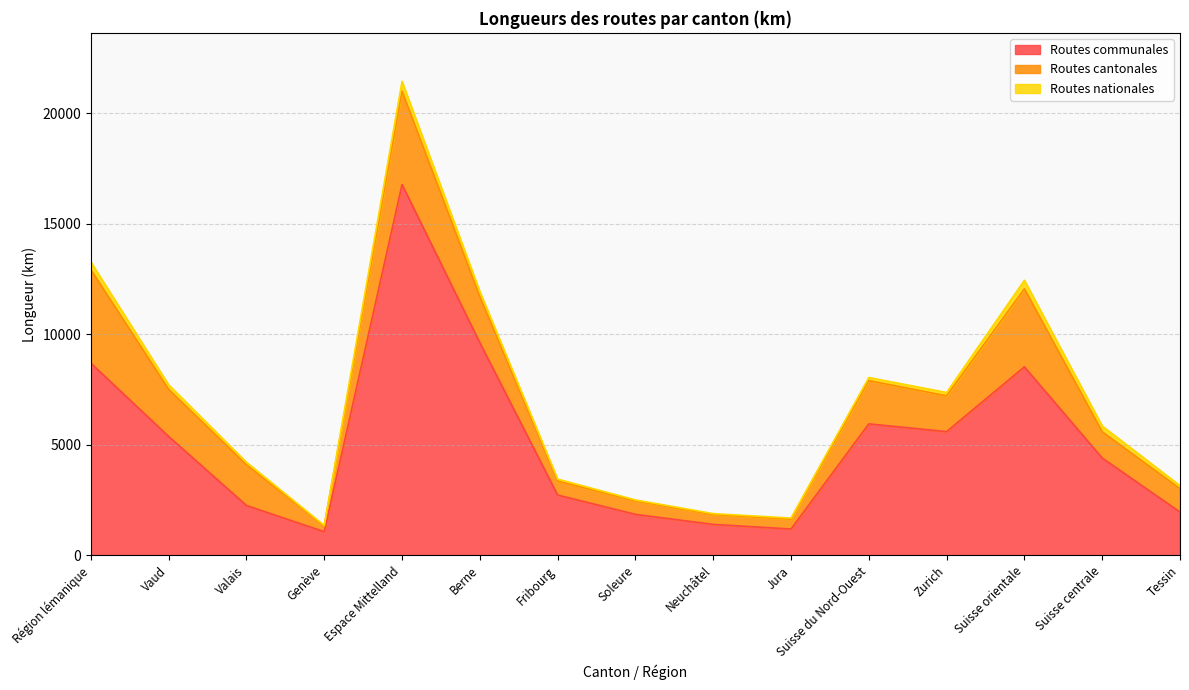

What are all the series names shown in the legend?

Routes communales, Routes cantonales, Routes nationales